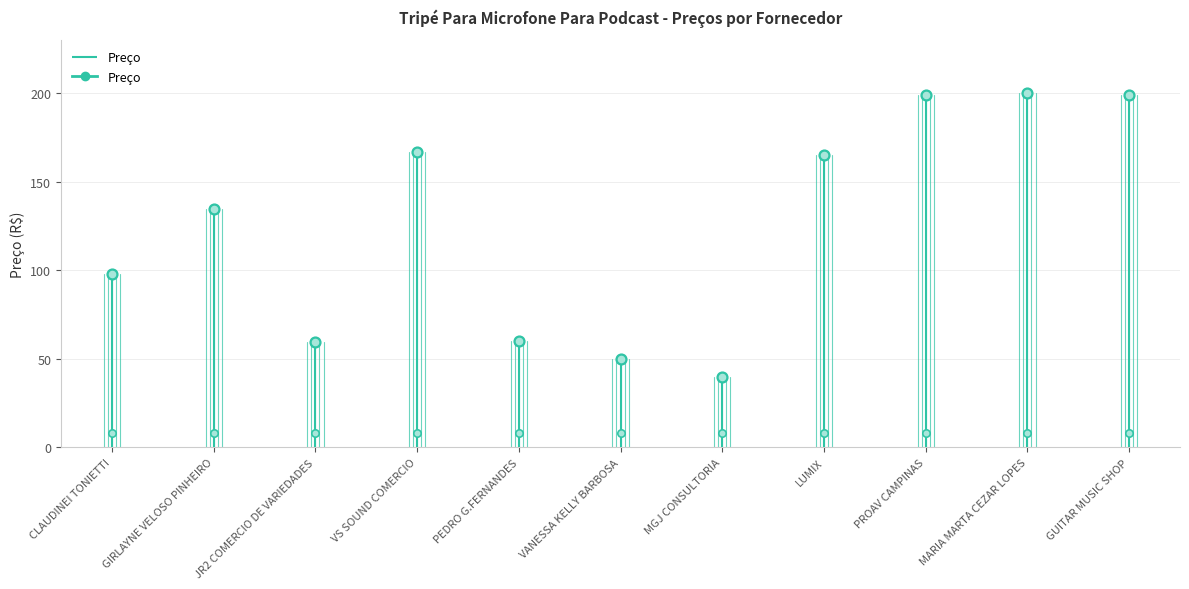

Between VS SOUND COMERCIO and MGJ CONSULTORIA, which is larger?

VS SOUND COMERCIO